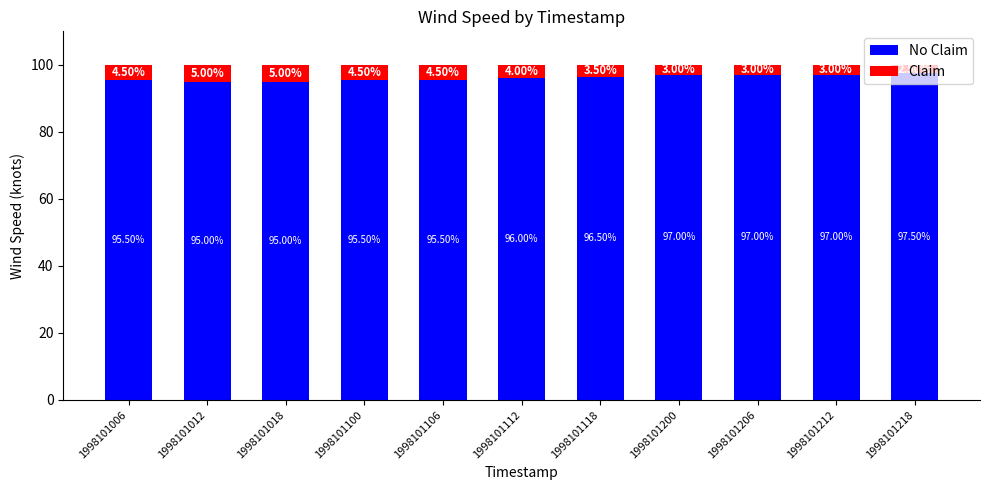

How many distinct data groups are displayed?

2